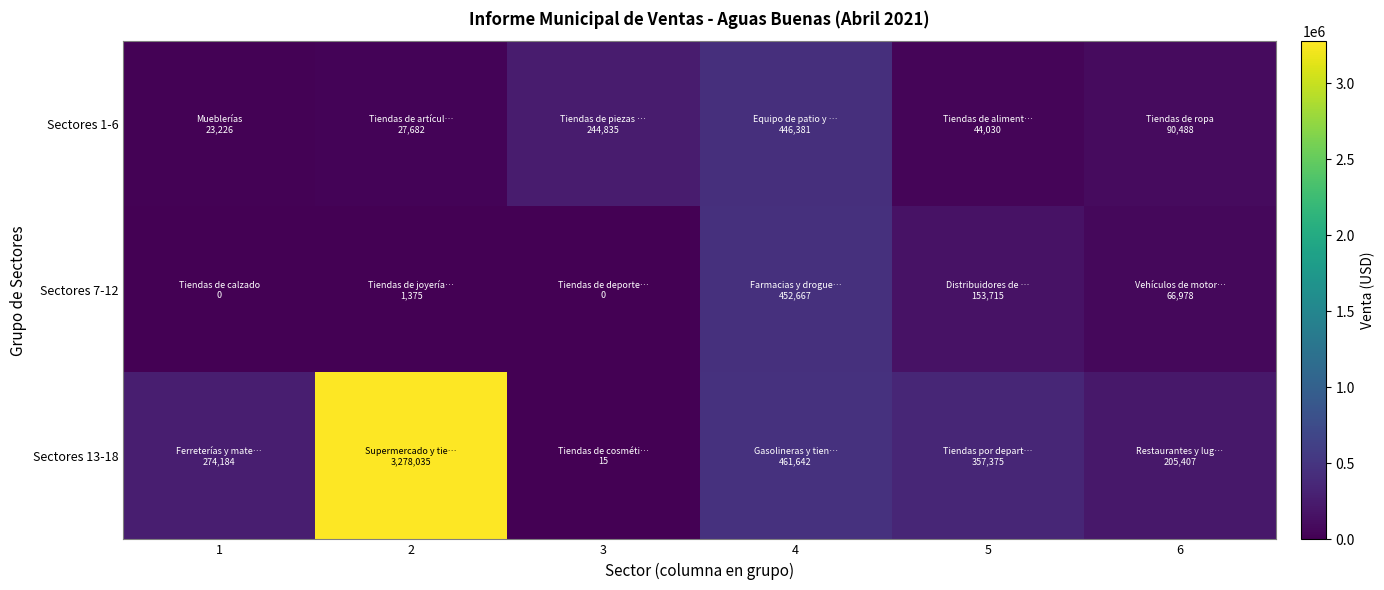

What is the difference between the highest and lowest values at 4?

15261.8